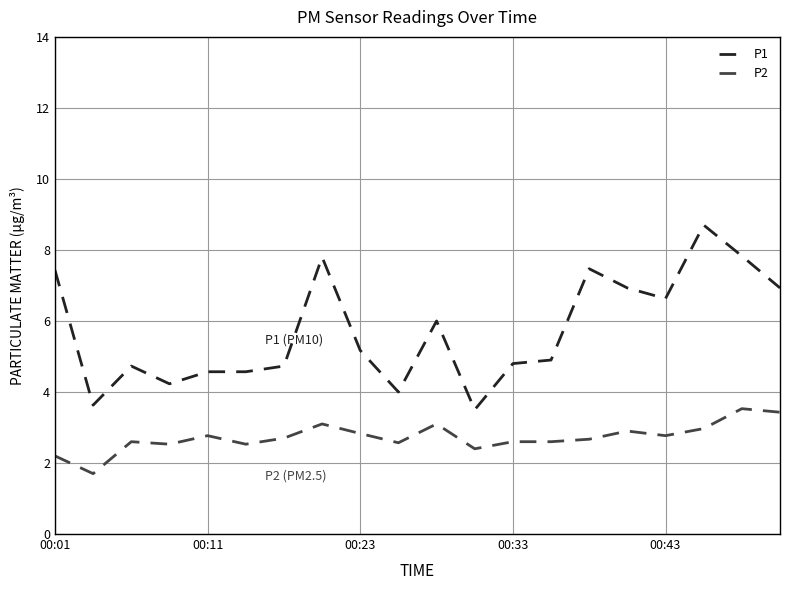

What is the maximum value for P2?

3.5